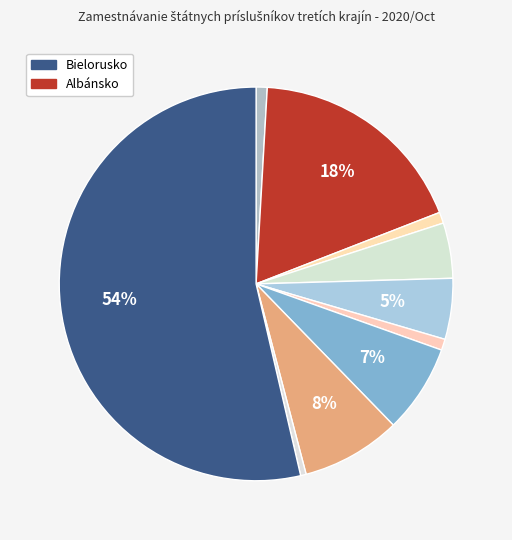

Count the number of slices in the pie.

10